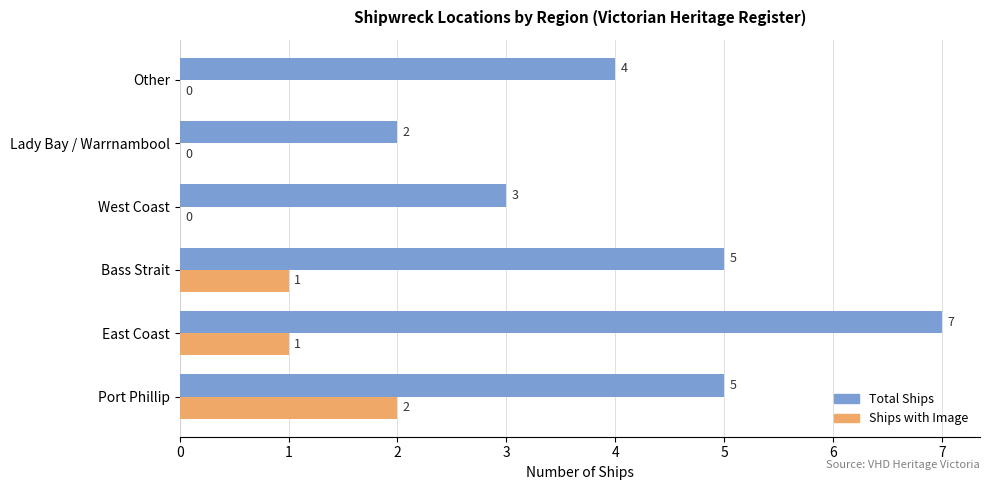

Which series has the largest total across all categories?

Total Ships